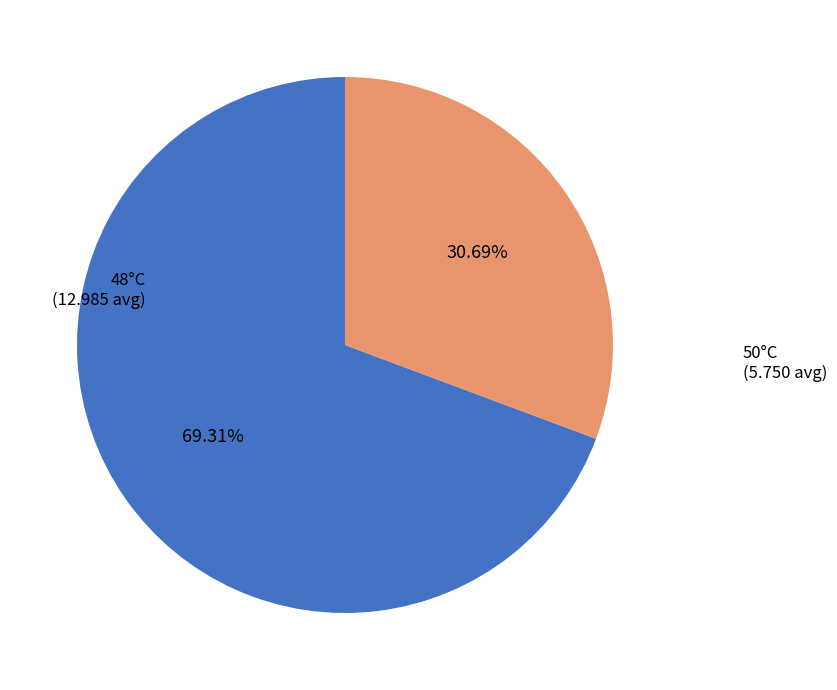

Which slice is the smallest?

50°C